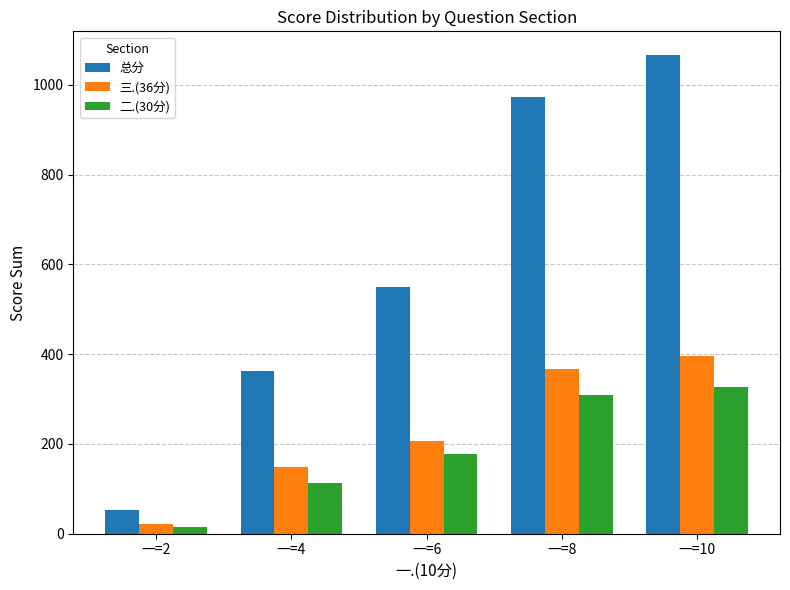

What is the value of the 三.(36分) bar at the 3rd from the left?

207